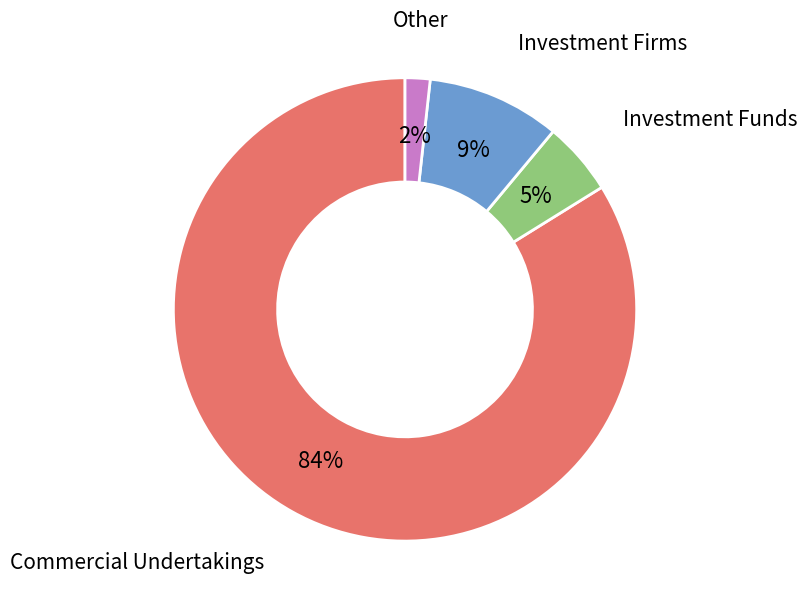

To the nearest percent, what is the average slice percentage?

25%